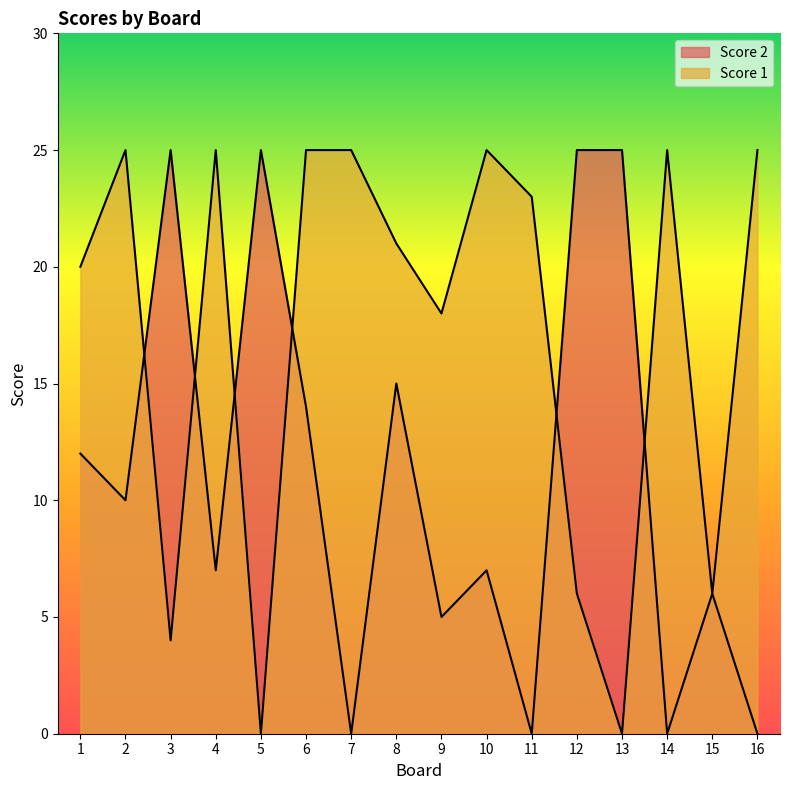

Which series ends up on top after the final intersection of Score 2 and Score 1?

Score 1